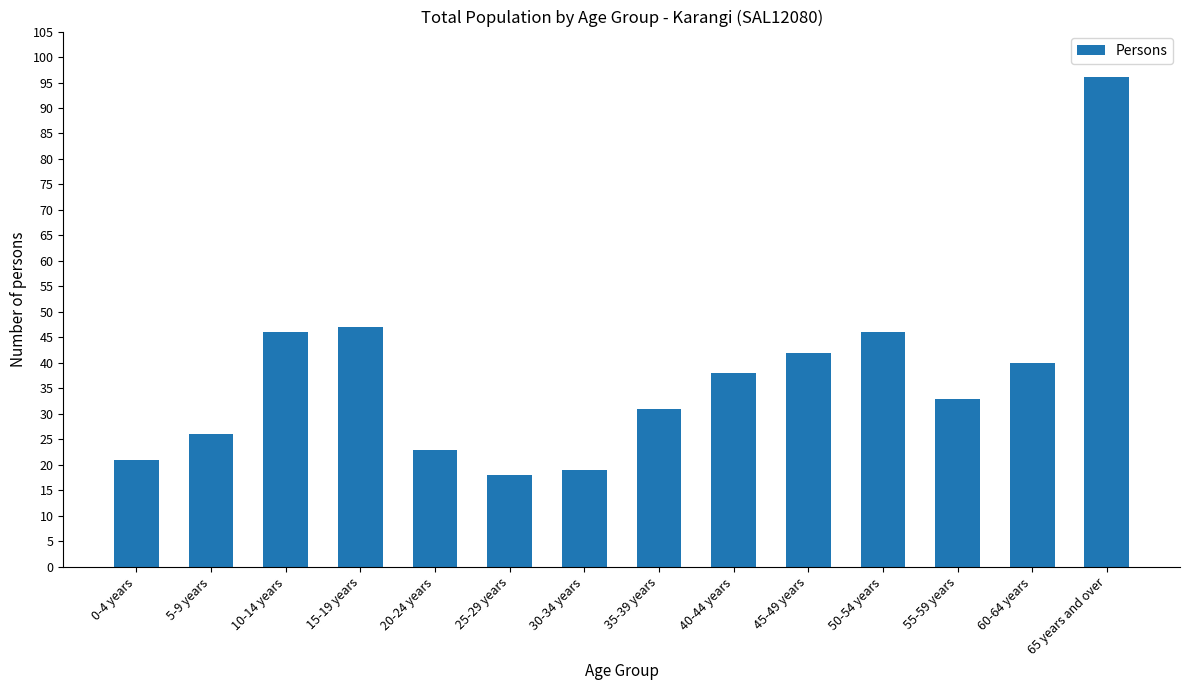

Which has a higher value, 0-4 years or 20-24 years?

20-24 years